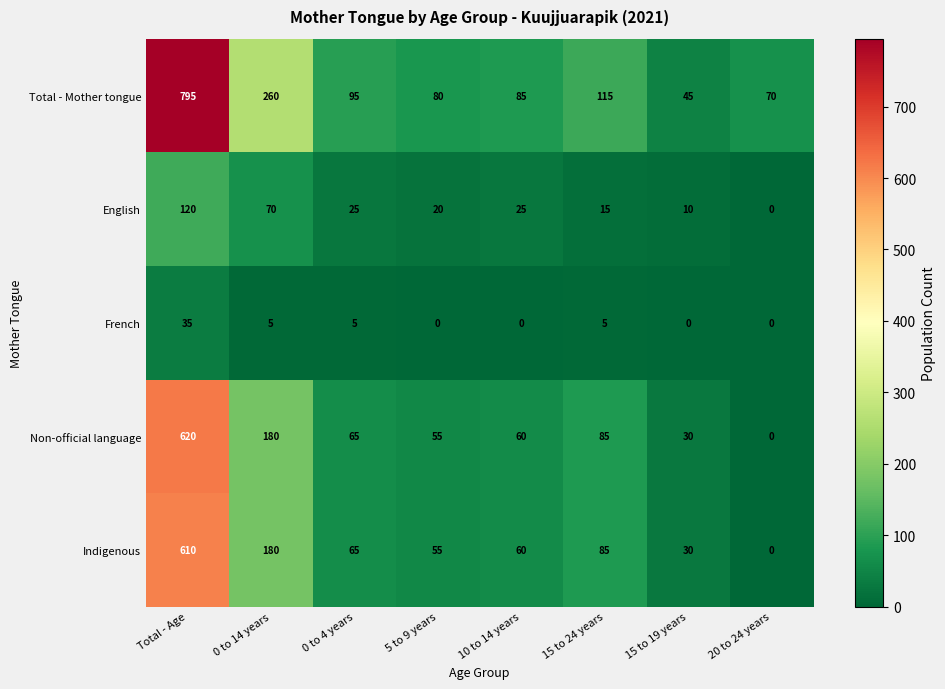

List the labels in order of Total - Mother tongue value, smallest first.

15 to 19 years, 20 to 24 years, 5 to 9 years, 10 to 14 years, 0 to 4 years, 15 to 24 years, 0 to 14 years, Total - Age